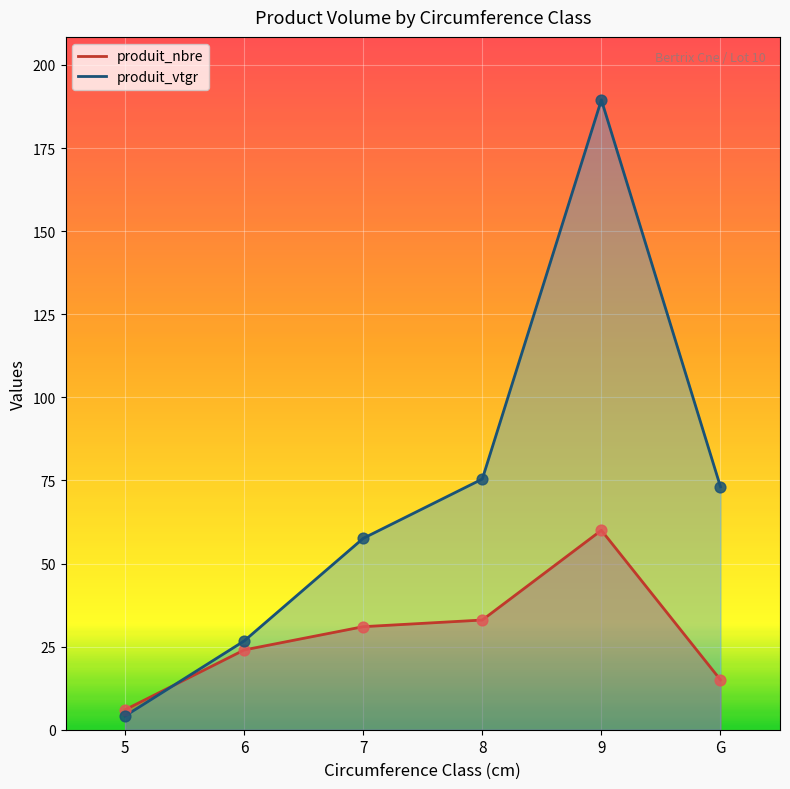

Which series has the largest Y range (max minus min)?

produit_vtgr